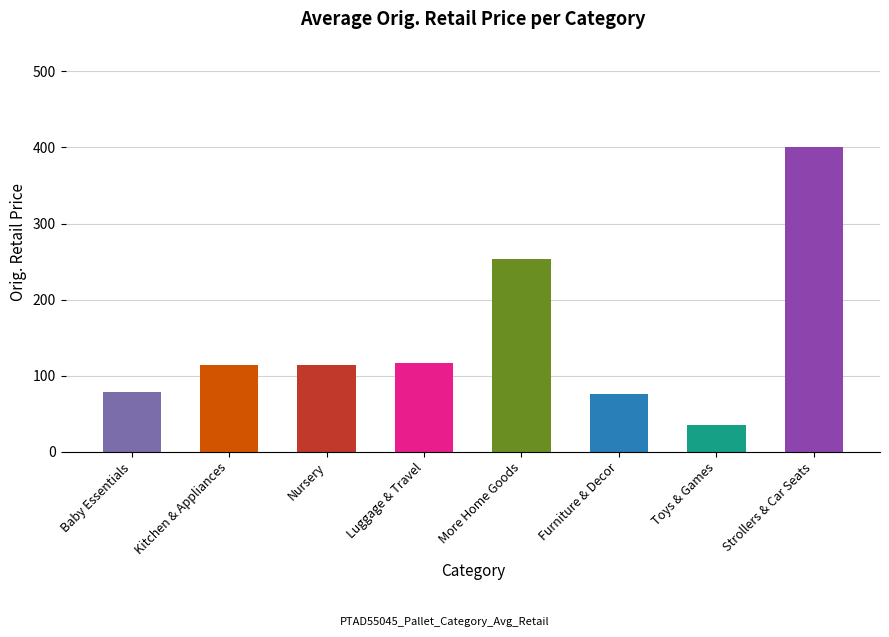

Does the chart contain stacked bars?

No